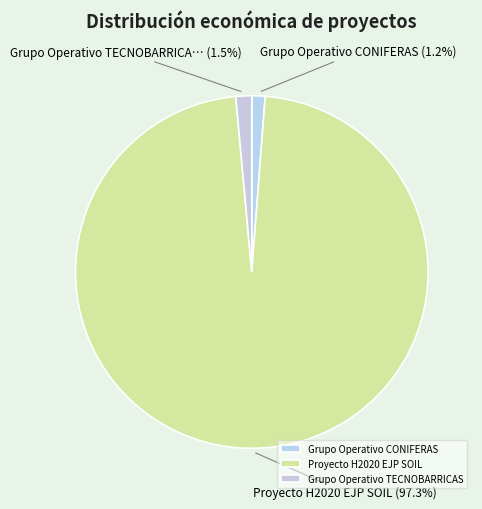

Count the number of slices in the pie.

3